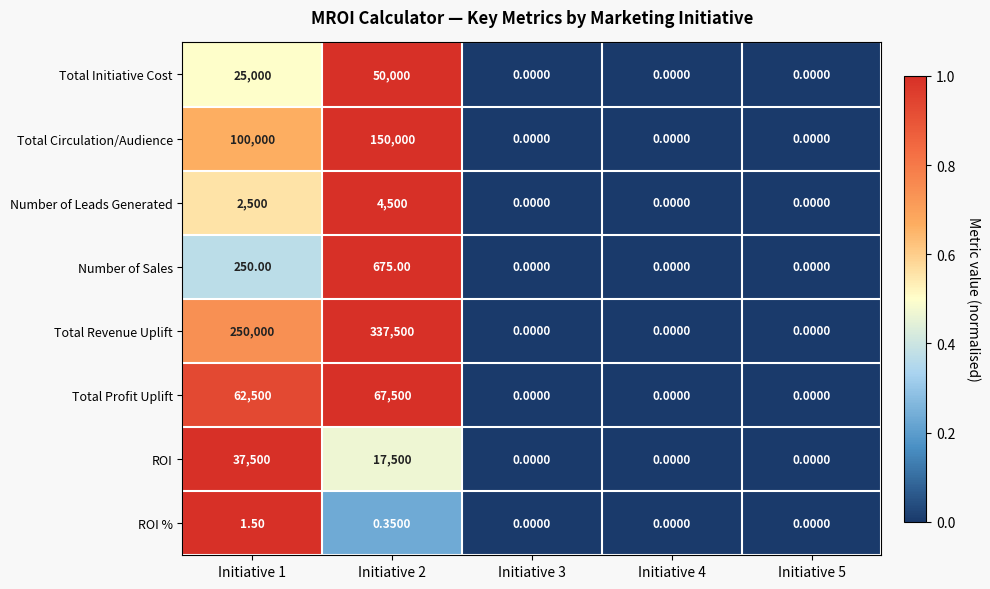

Which label corresponds to the largest value in the chart?

Initiative 2